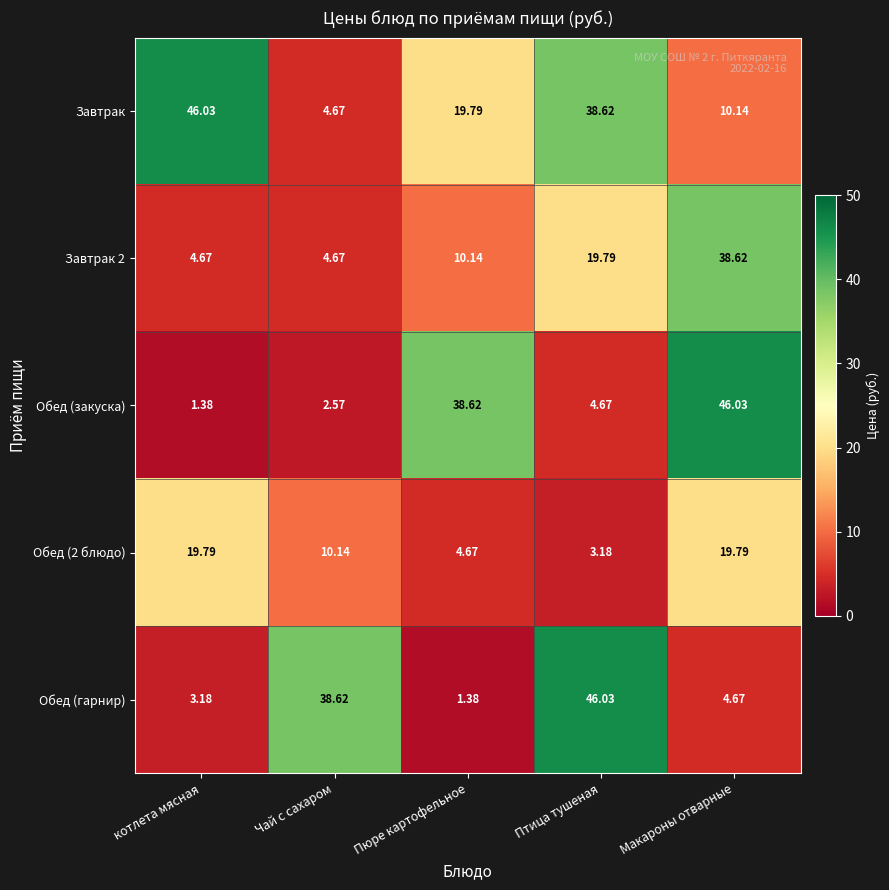

Which series has the largest total across all categories?

Завтрак